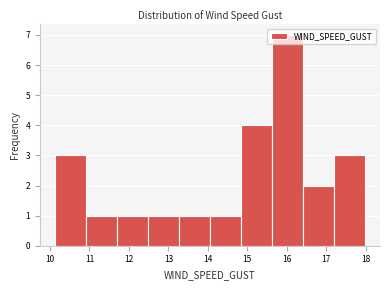

Reading left to right, list every bar in this chart as the range it spans on the x-axis followed by its height. Neither the bar edges nor the heights are printed on the chart, so give them approximately, as read against the axes.

10.1 to 10.9: 3
10.9 to 11.7: 1
11.7 to 12.5: 1
12.5 to 13.3: 1
13.3 to 14.1: 1
14.1 to 14.8: 1
14.8 to 15.6: 4
15.6 to 16.4: 7
16.4 to 17.2: 2
17.2 to 18.0: 3